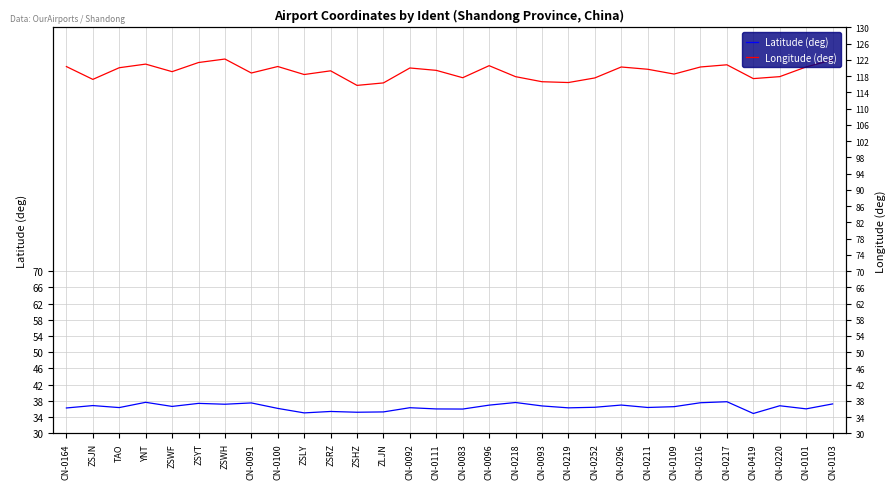

What is the sum of all Latitude (deg) values?

1095.8